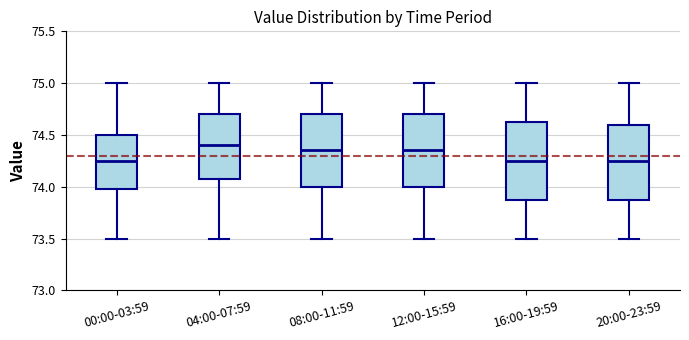

Which box's median line is the highest?

04:00-07:59